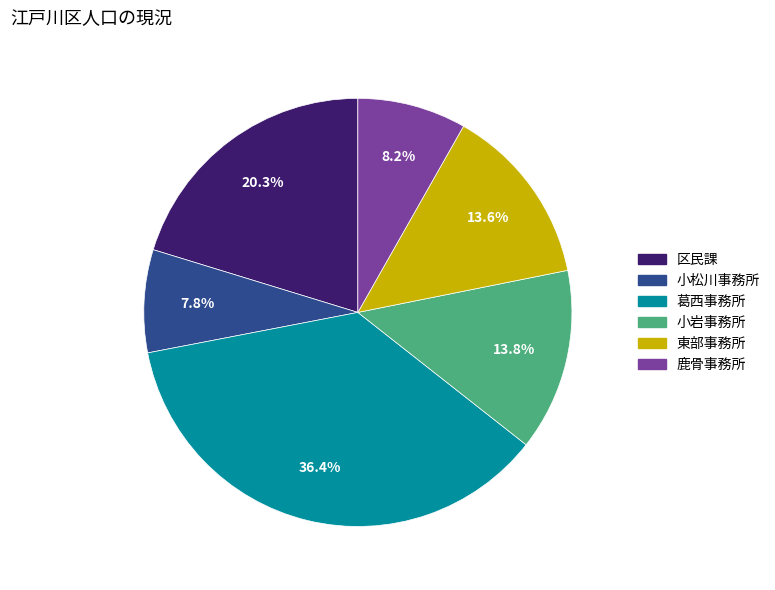

To the nearest percent, what is the average slice percentage?

17%